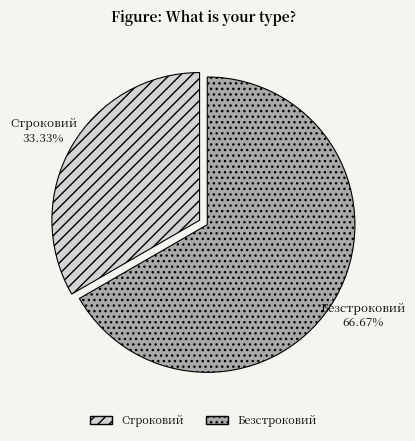

Which slice is the largest?

Безстроковий